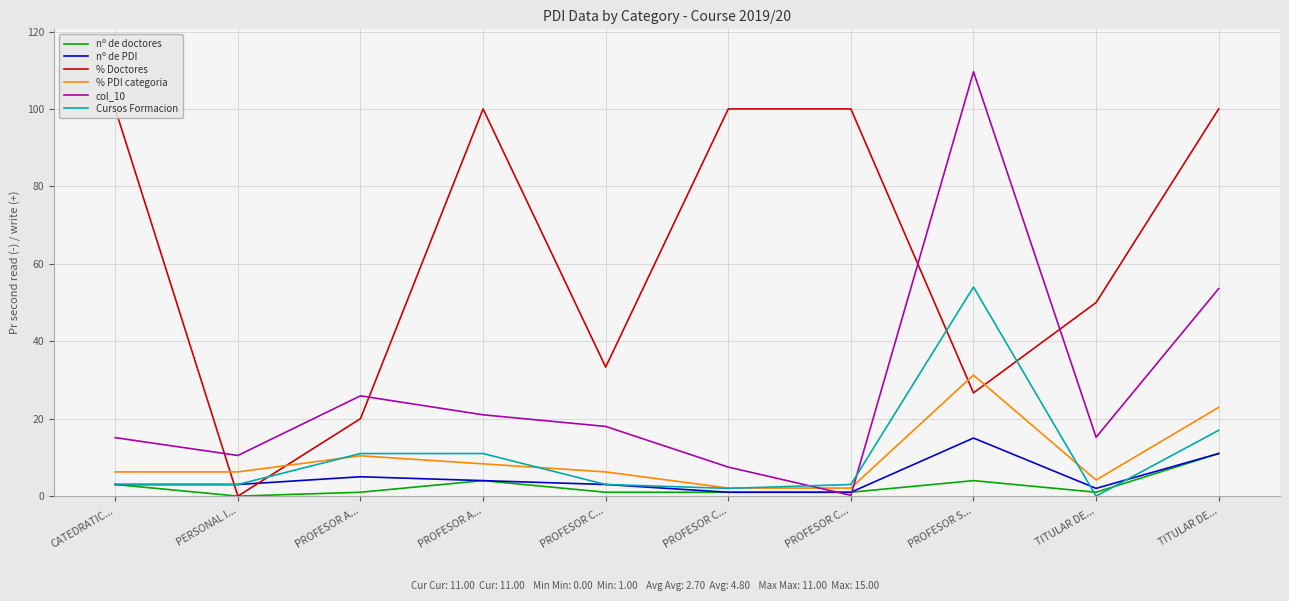

Does the chart display data point markers on the line(s)?

No